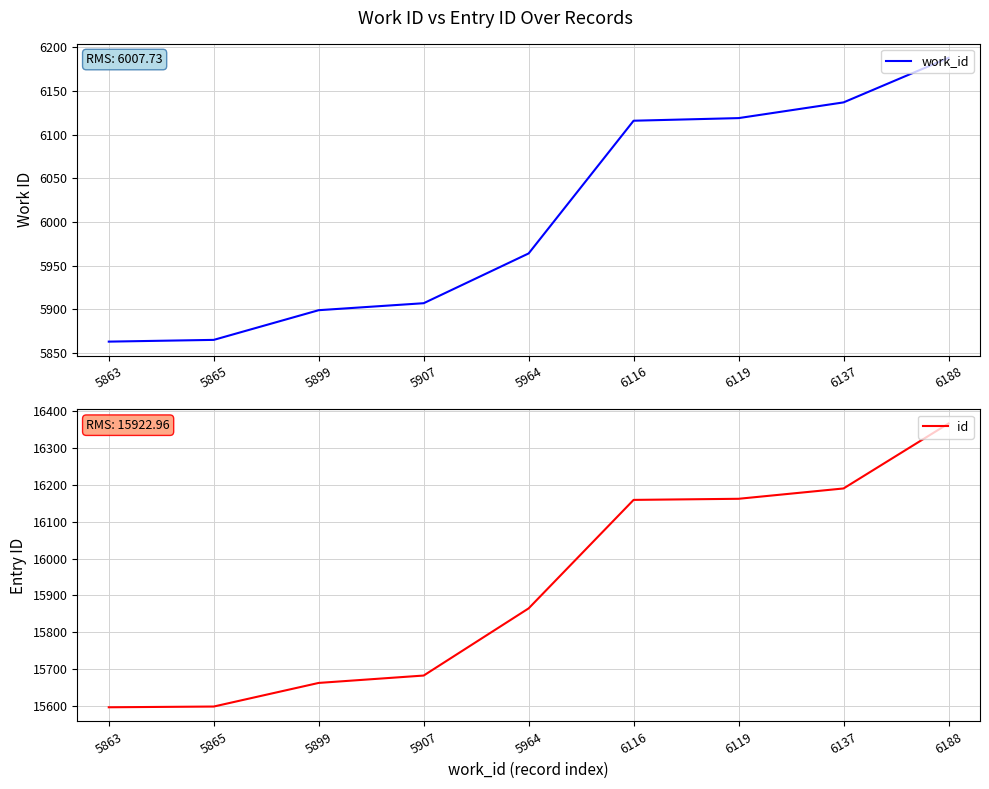

What are all the series names shown in the legend?

work_id, id